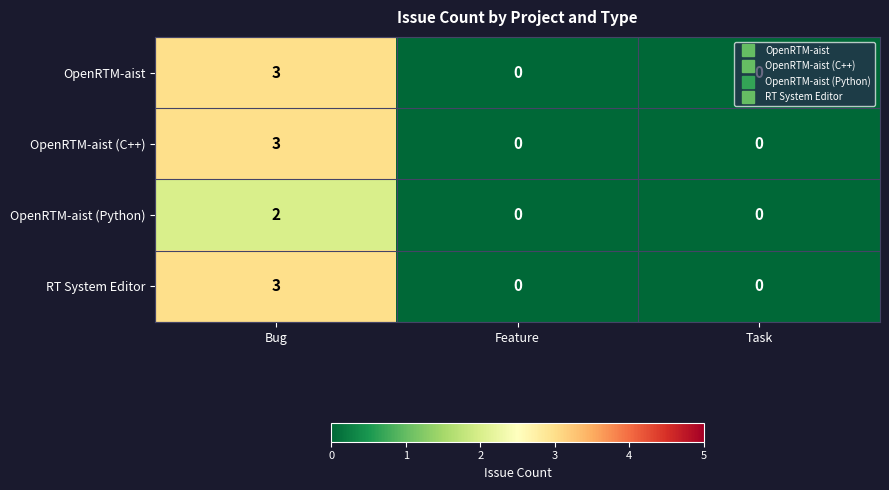

What is the difference between the OpenRTM-aist (C++) values at Bug and Feature?

3